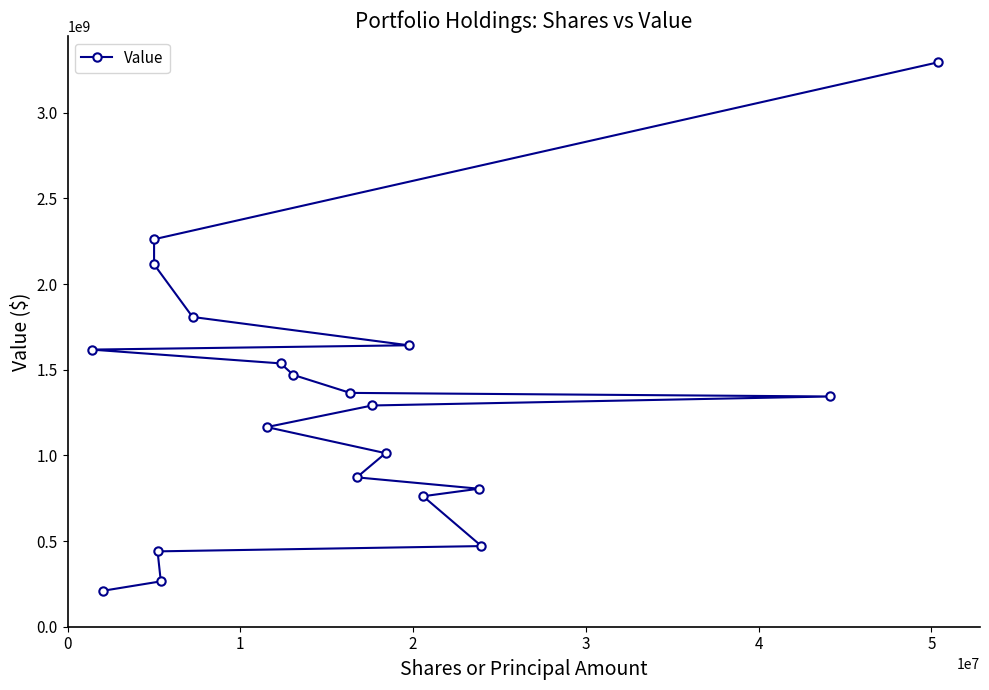

Reading left to right, transcribe all the data shown in this chart.

1617789000	209938000	2115260000	2261987000	439895000	264805000	1808307000	1165515000	1537244000	1470211000	1365066000	872029000	1291562000	1013227000	1643008000	761735000	805689000	470787000	1344097000	3294475000